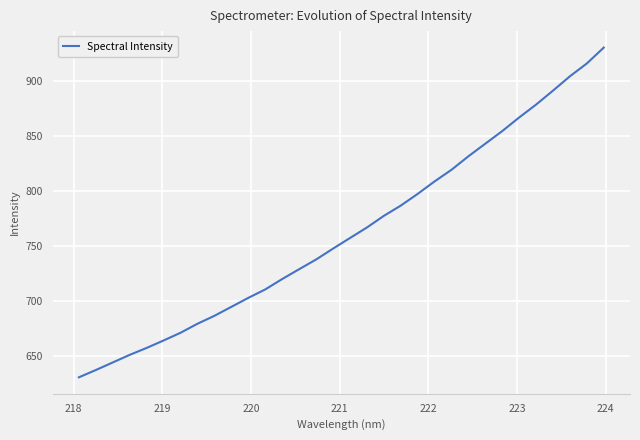

How many distinct data groups are displayed?

1